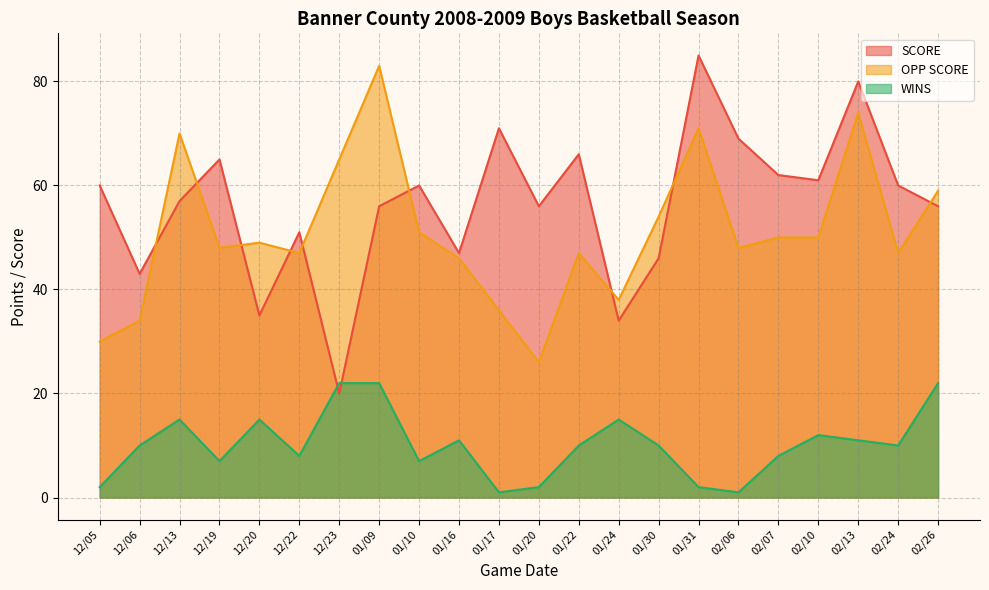

The OPP SCORE series shows 49 at 12/20. True or false?

True